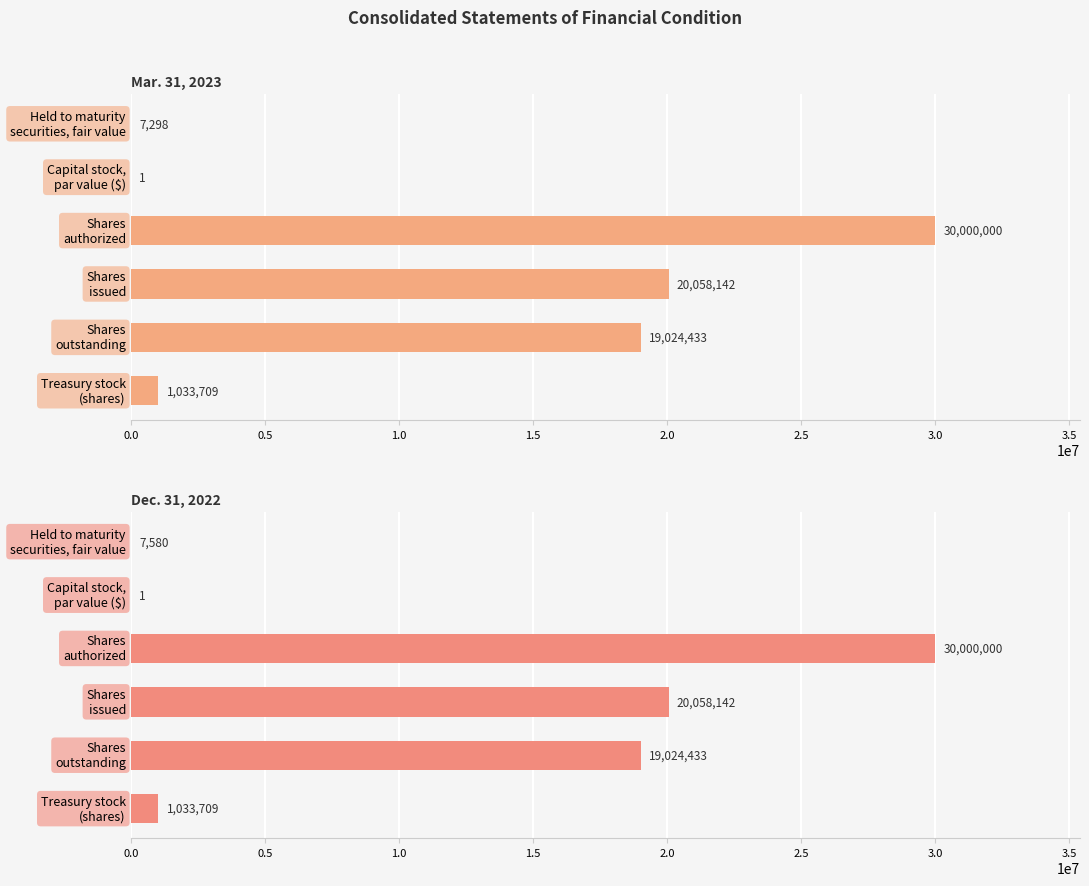

Reading left to right, transcribe all the data shown in this chart.

Mar. 31, 2023: 7298	1	30000000	20058142	19024433	1033709
Dec. 31, 2022: 7580	1	30000000	20058142	19024433	1033709